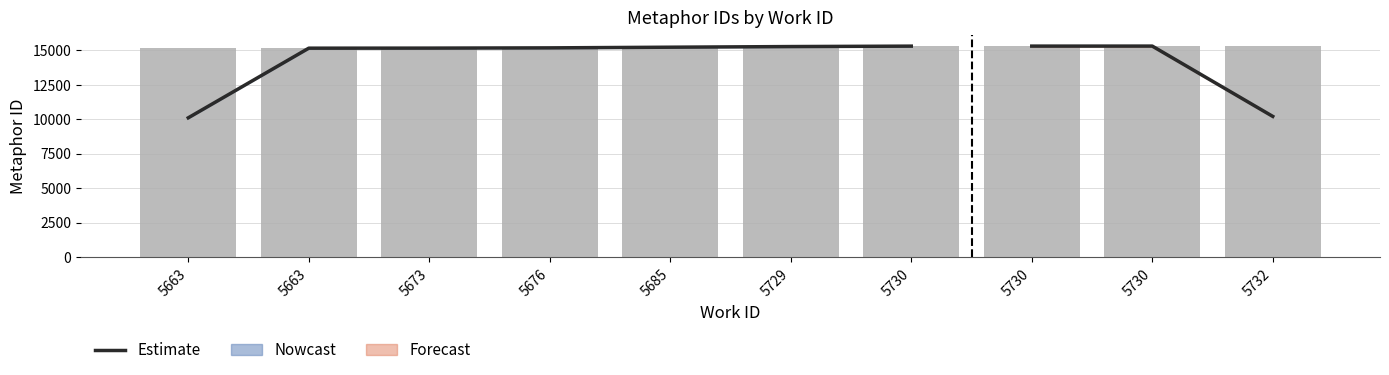

How many series are shown in this chart?

1